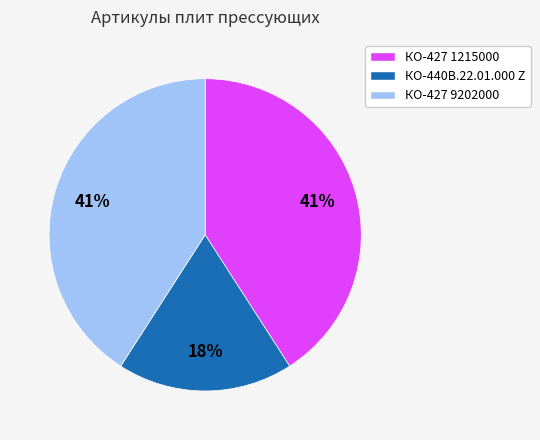

Is there a majority slice in this chart?

No